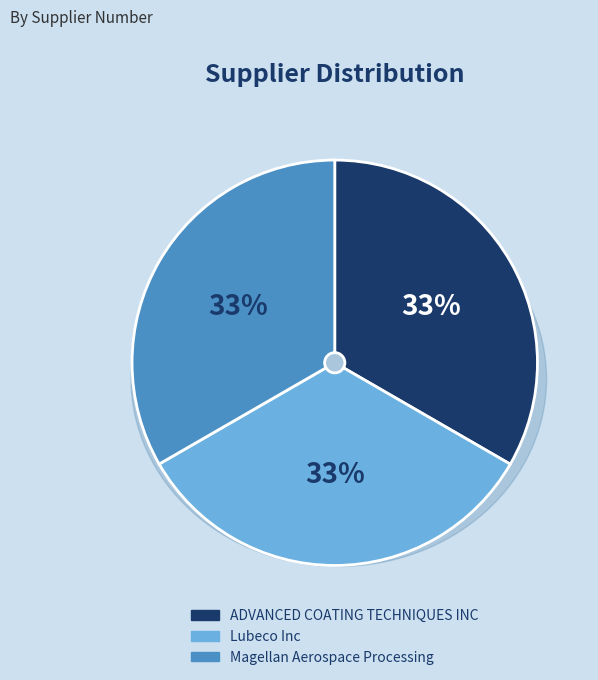

What percentage is the Magellan Aerospace Processing slice, to the nearest percent?

33%